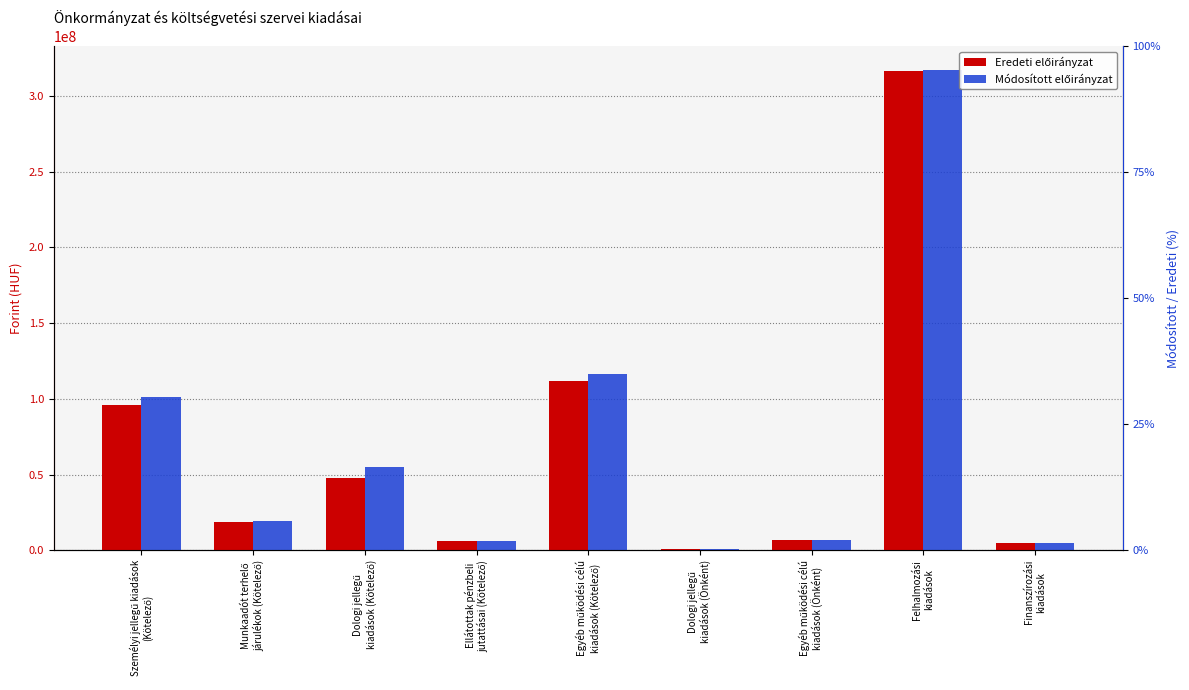

Reading left to right, what are all the values shown in this chart?

Eredeti előirányzat: Személyi jellegű kiadások
(Kötelező)=96178000	Munkaadót terhelő
járulékok (Kötelező)=18590000	Dologi jellegű
kiadások (Kötelező)=47844000	Ellátottak pénzbeli
jutattásai (Kötelező)=6202000	Egyéb működési célú
kiadások (Kötelező)=111862620	Dologi jellegű
kiadások (Önként)=667000	Egyéb működési célú
kiadások (Önként)=6800000	Felhalmozási
kiadások=316262000	Finanszírozási
kiadások=4520380
Módosított előirányzat: Személyi jellegű kiadások
(Kötelező)=101183000	Munkaadót terhelő
járulékok (Kötelező)=19020000	Dologi jellegű
kiadások (Kötelező)=54757000	Ellátottak pénzbeli
jutattásai (Kötelező)=6382000	Egyéb működési célú
kiadások (Kötelező)=116519620	Dologi jellegű
kiadások (Önként)=667000	Egyéb működési célú
kiadások (Önként)=6800000	Felhalmozási
kiadások=316732000	Finanszírozási
kiadások=4520380